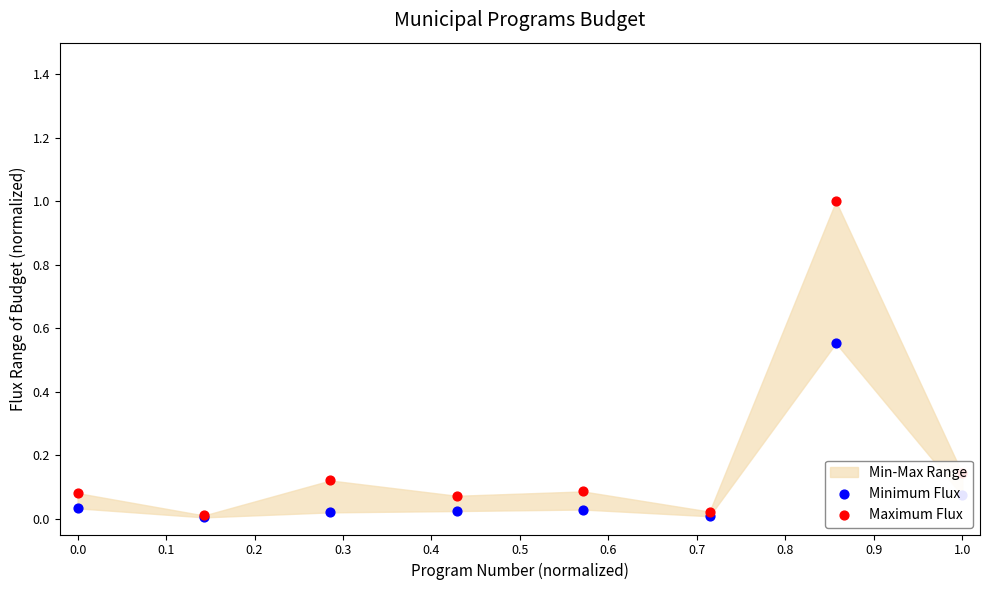

At how many categories does at least one series exceed 0?

8